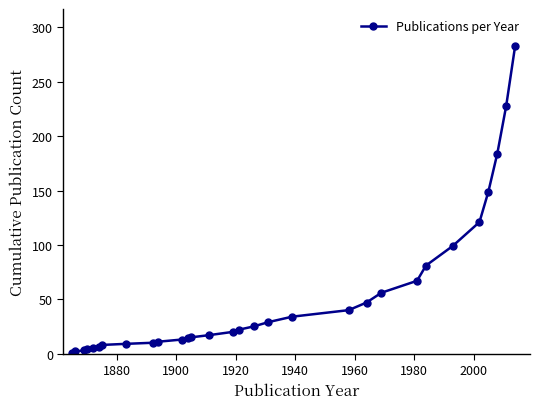

What is the difference between the maximum and minimum values?

282